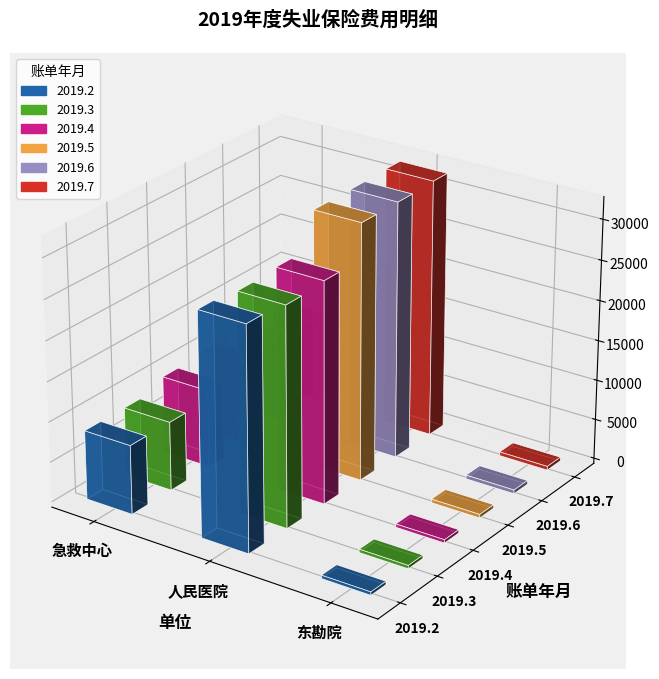

How many groups of bars are there?

3